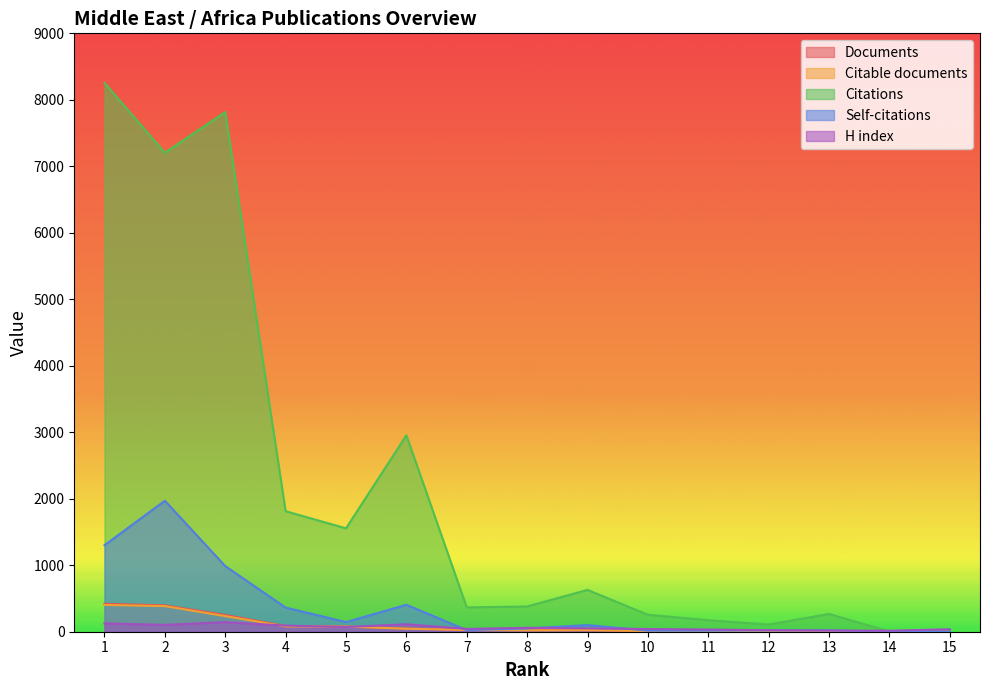

The Citable documents series shows 2 at 13. True or false?

False